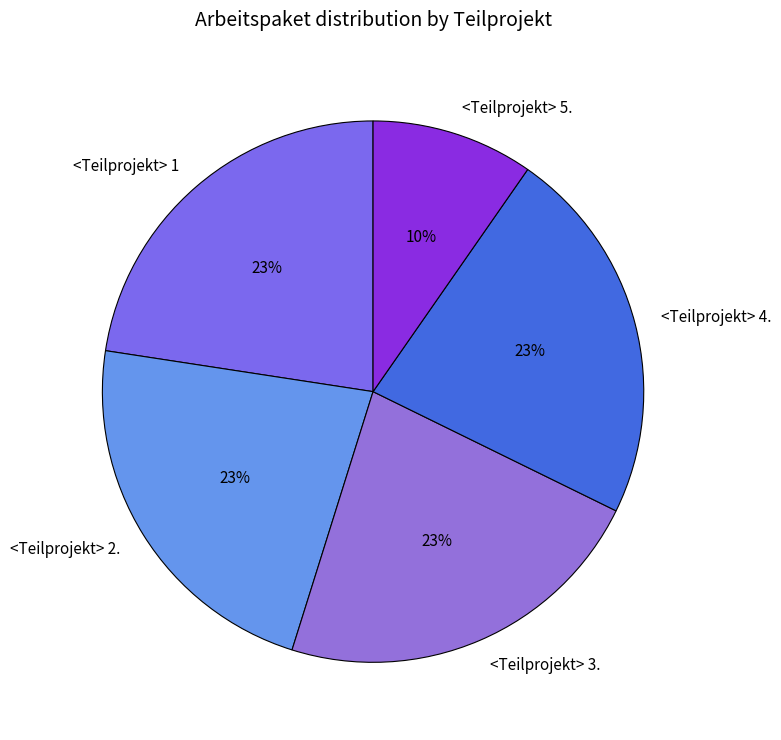

Approximately how many times larger is the value at <Teilprojekt> 1 compared to <Teilprojekt> 2.?

1.0